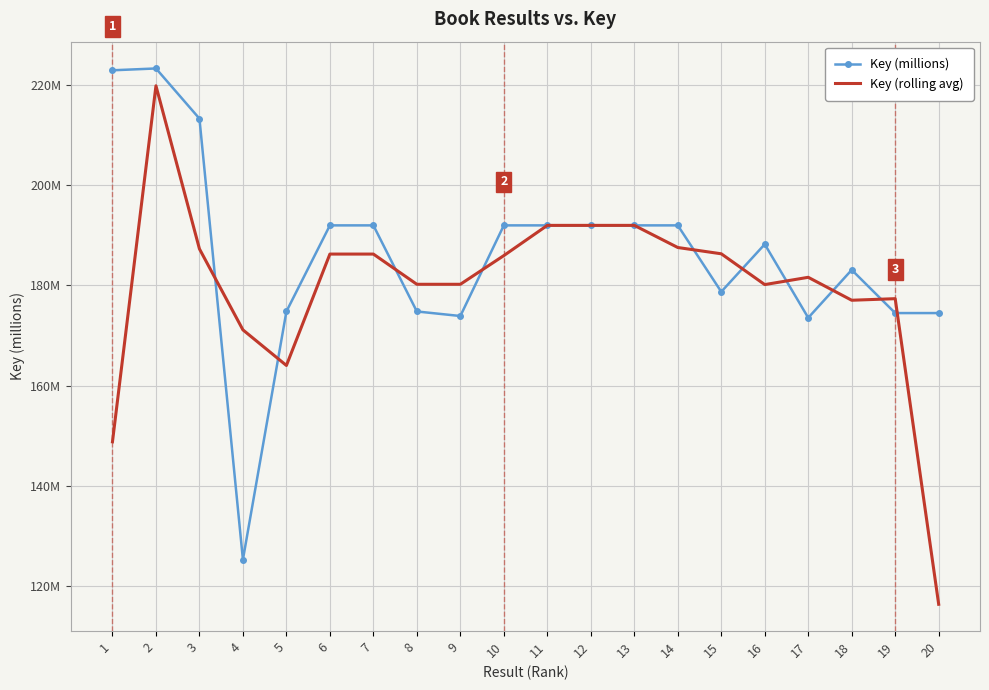

Rank the series by their average value, from highest to lowest.

Key (millions), Key (rolling avg)